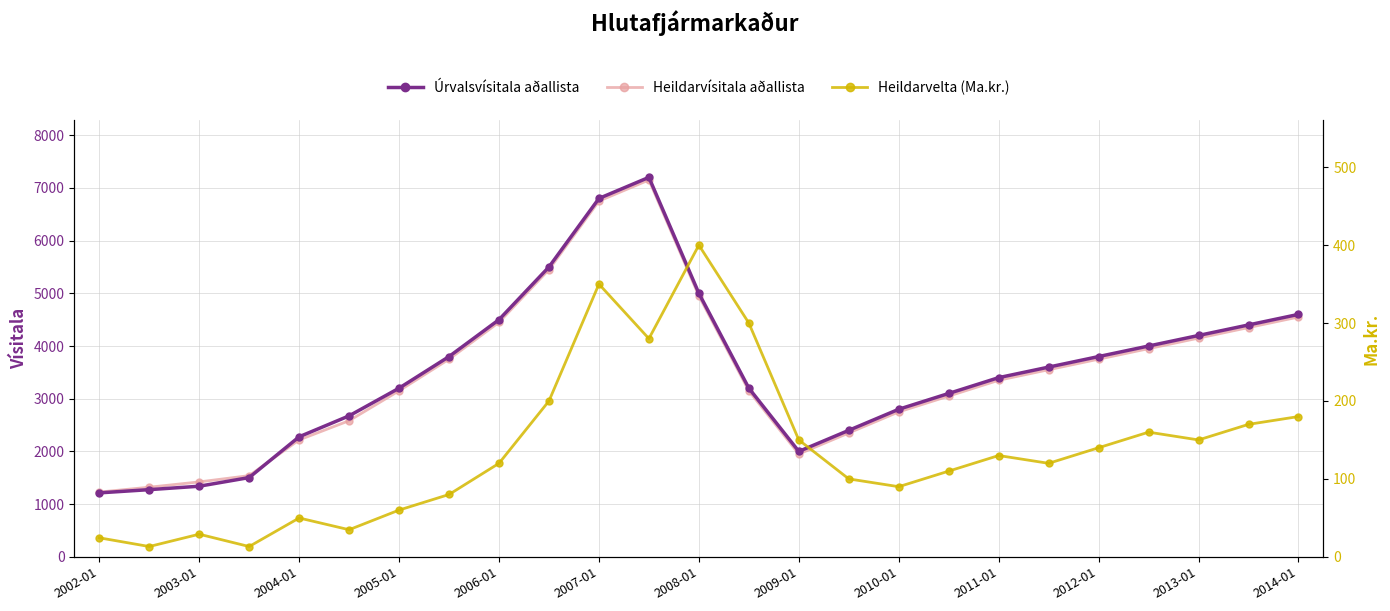

Is it true that Heildarvelta (Ma.kr.) equals 56.7 at 19?

False